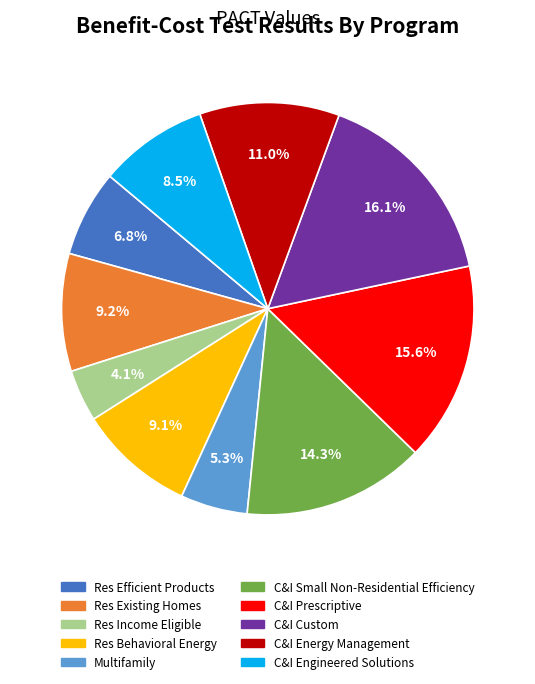

What is the smallest slice in the pie chart?

Res Income Eligible